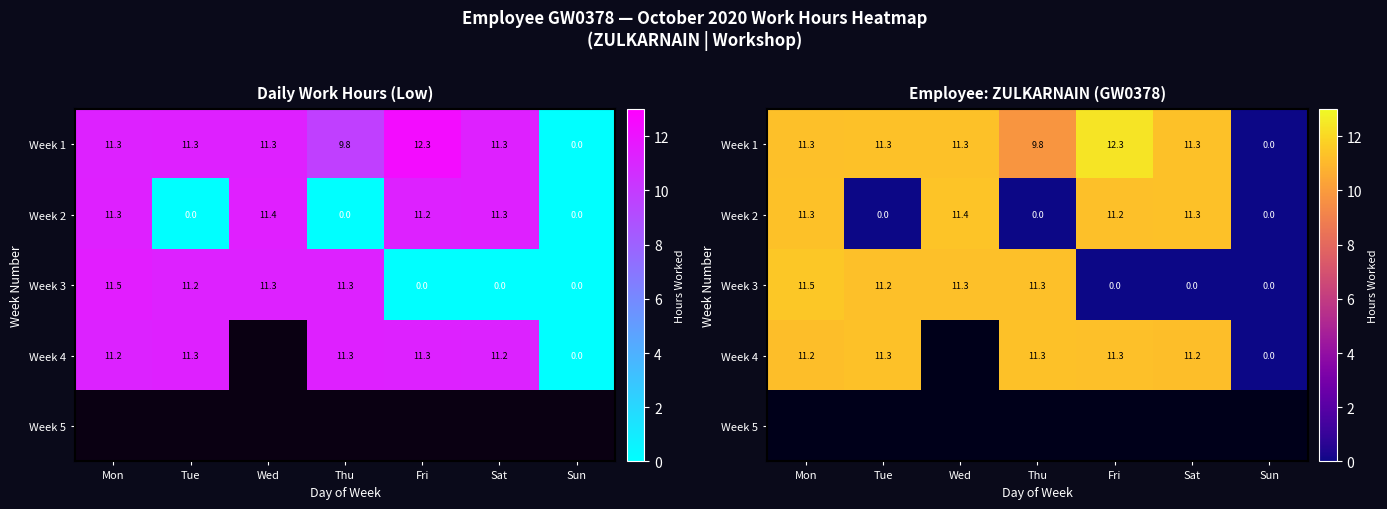

The Week 2 series shows 15.3 at Fri. True or false?

False